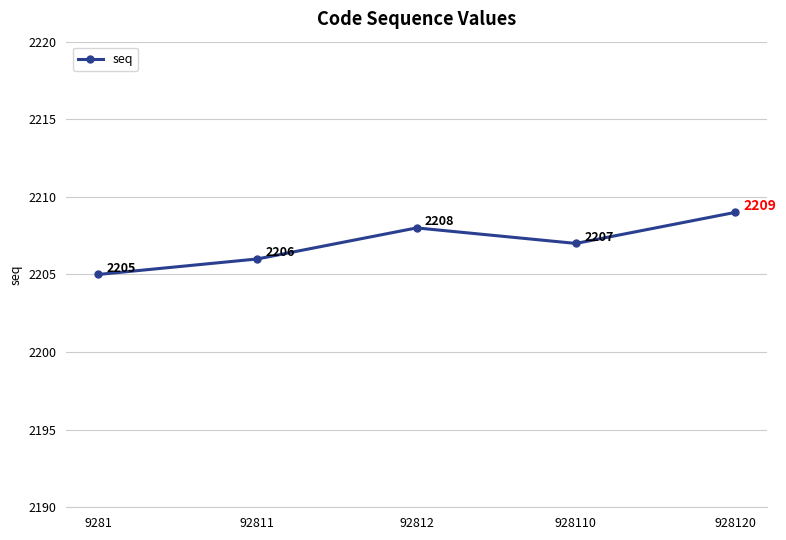

How many values are between 2206 and 2208?

3